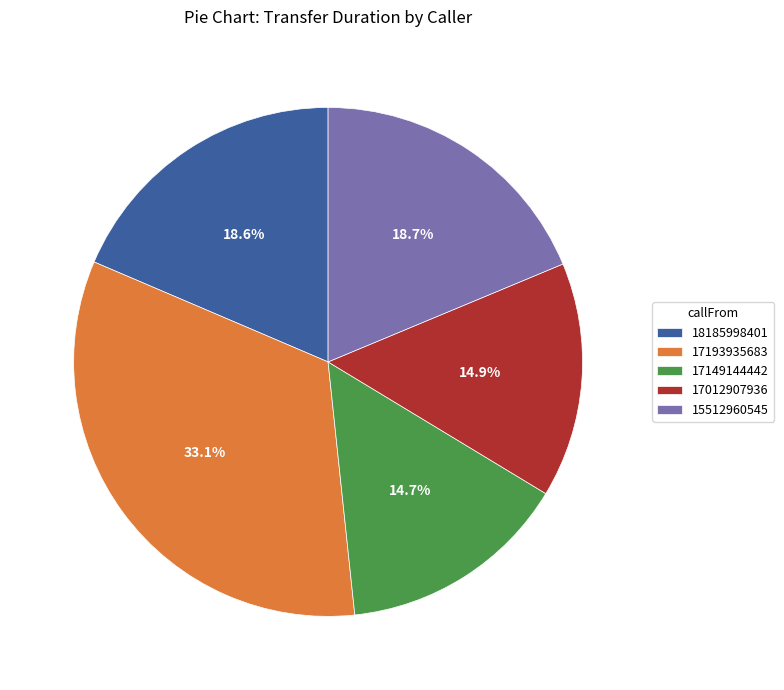

What percentage is the 17193935683 slice, to the nearest percent?

33%